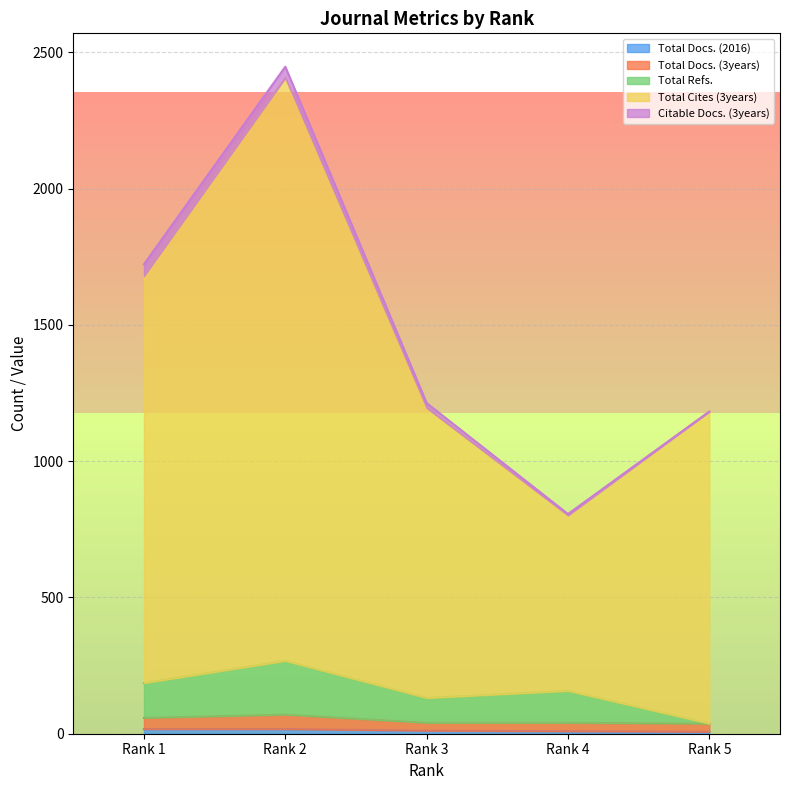

Does the chart display data point markers on the line(s)?

No